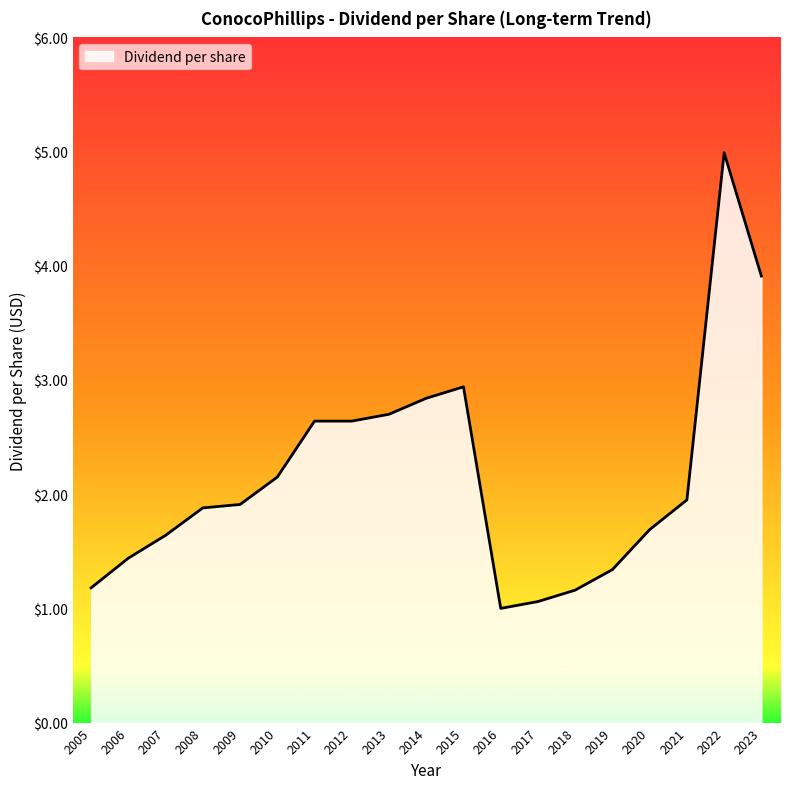

Which category has the highest value across all series?

2022